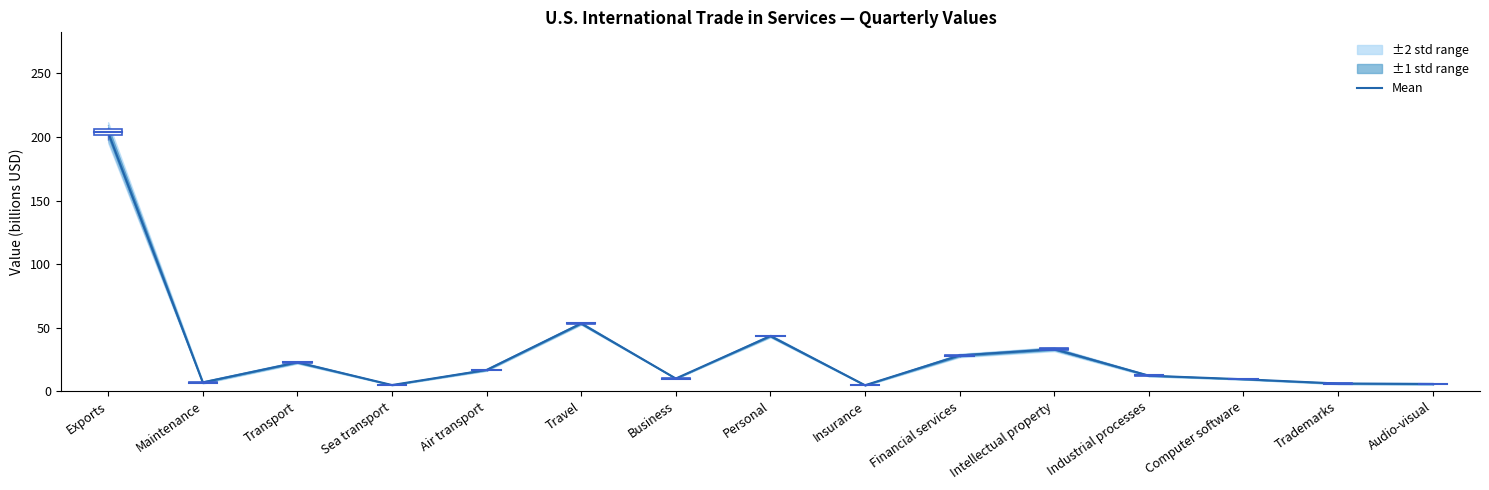

Is this an area chart (filled region under the line)?

No